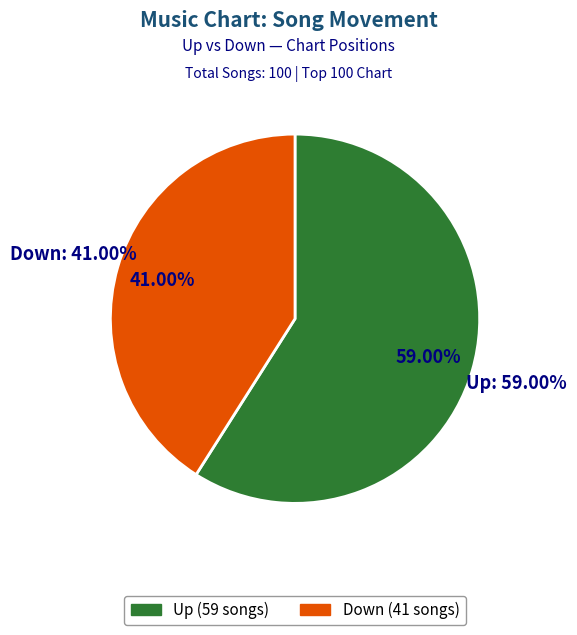

How many slices are in this pie chart?

2